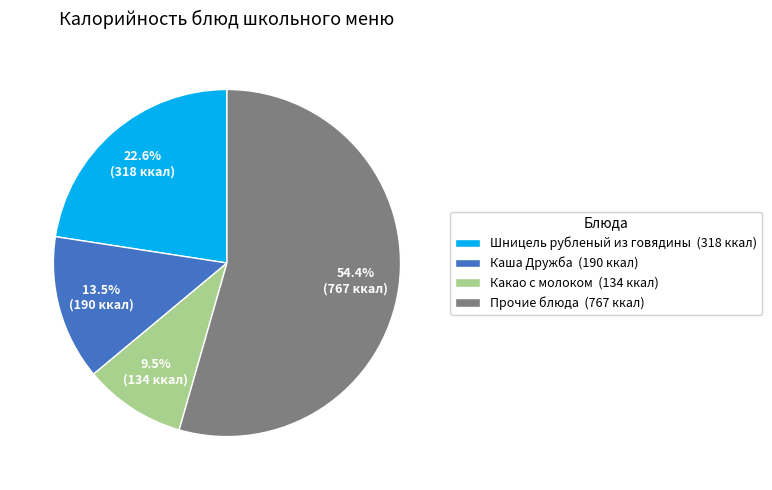

Which slice is the largest?

Прочие блюда (767 ккал)